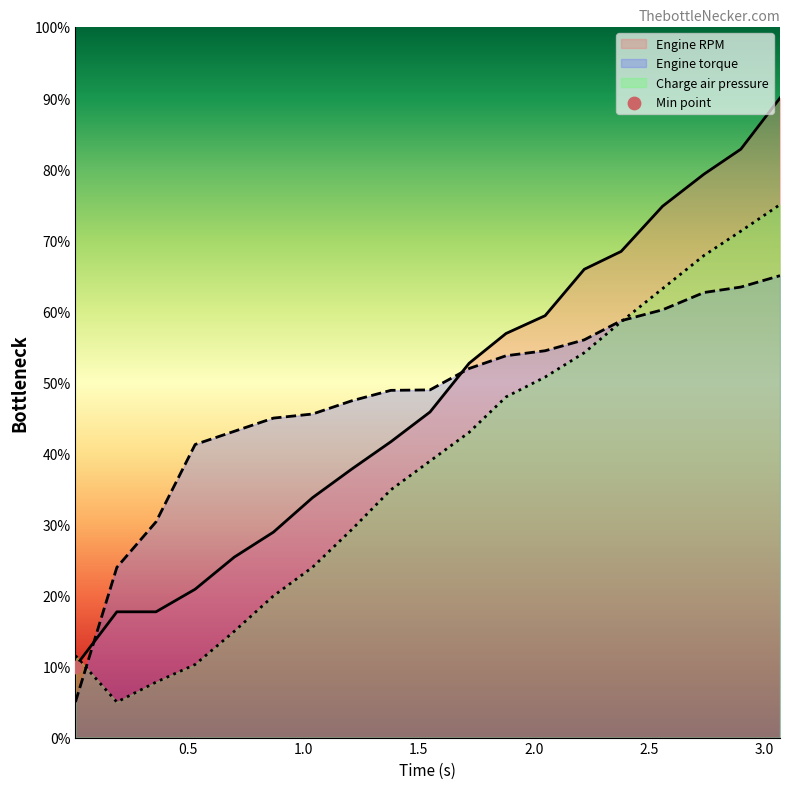

What is the total value across all series at 1.55?

133.7